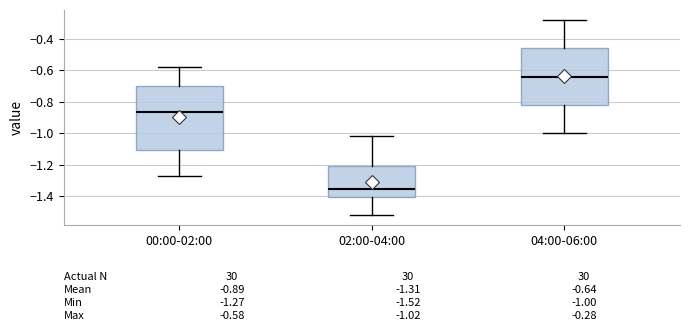

Which box has the lowest median line?

02:00-04:00